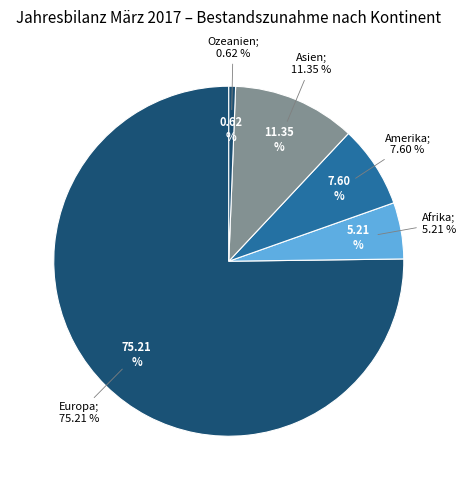

What percentage do Europa and Asien together represent?

86.6%